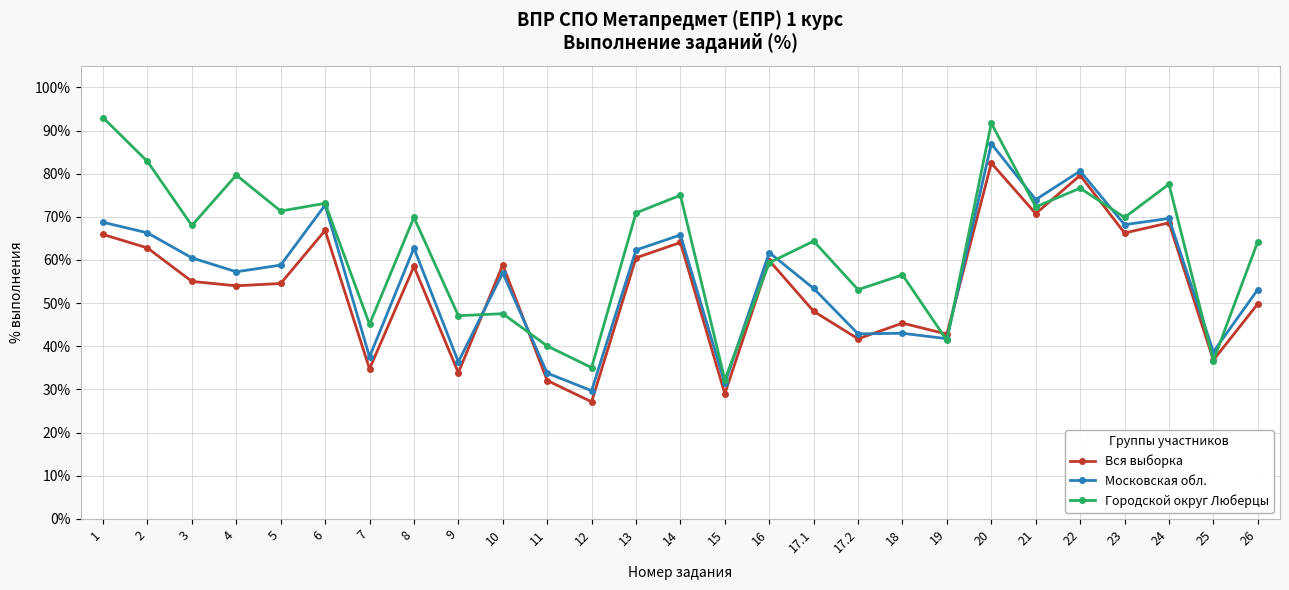

What is the average value of the Городской округ Люберцы series?

62.8